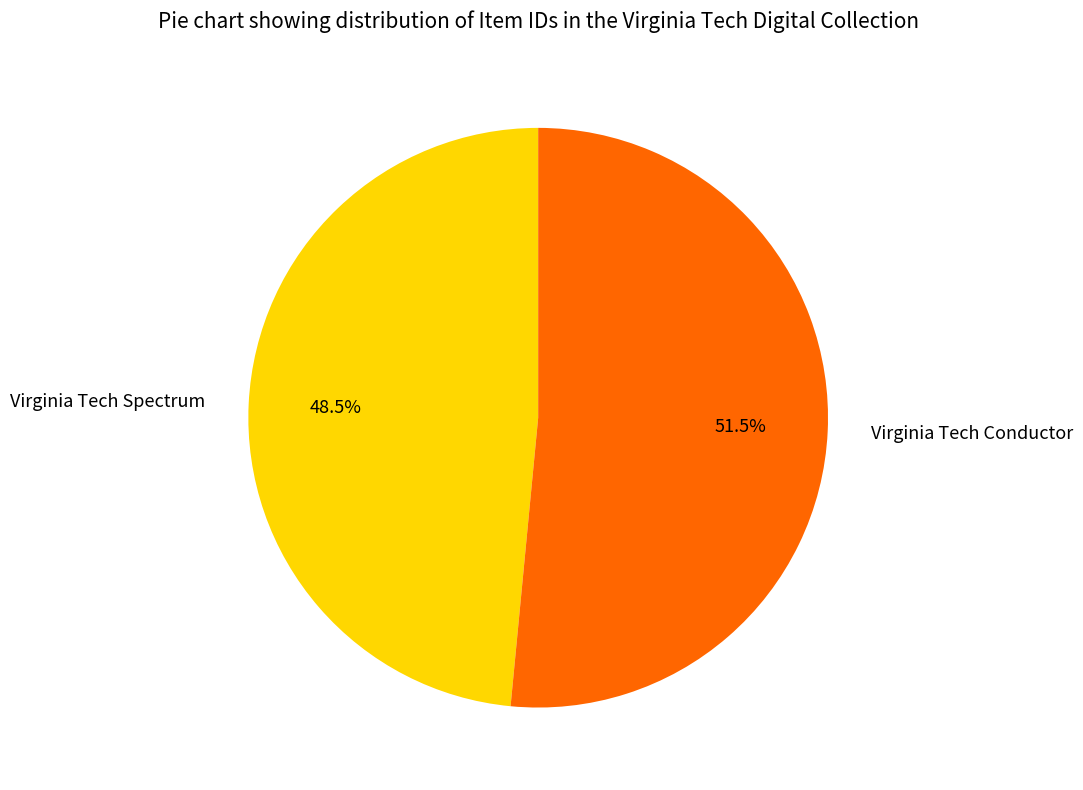

Which category has the smallest portion of the pie?

Virginia Tech Spectrum